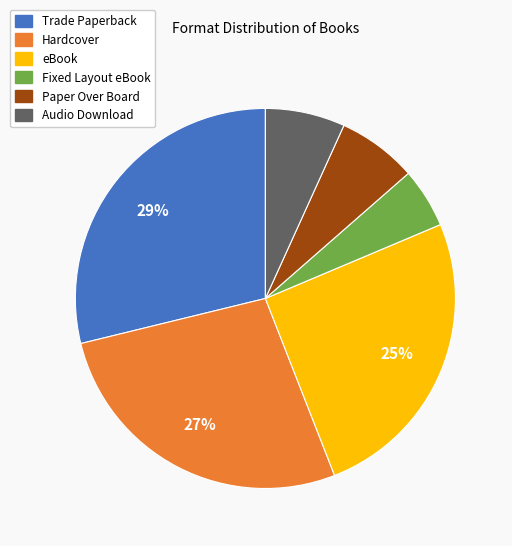

To the nearest percent, what portion does Fixed Layout eBook represent?

5%